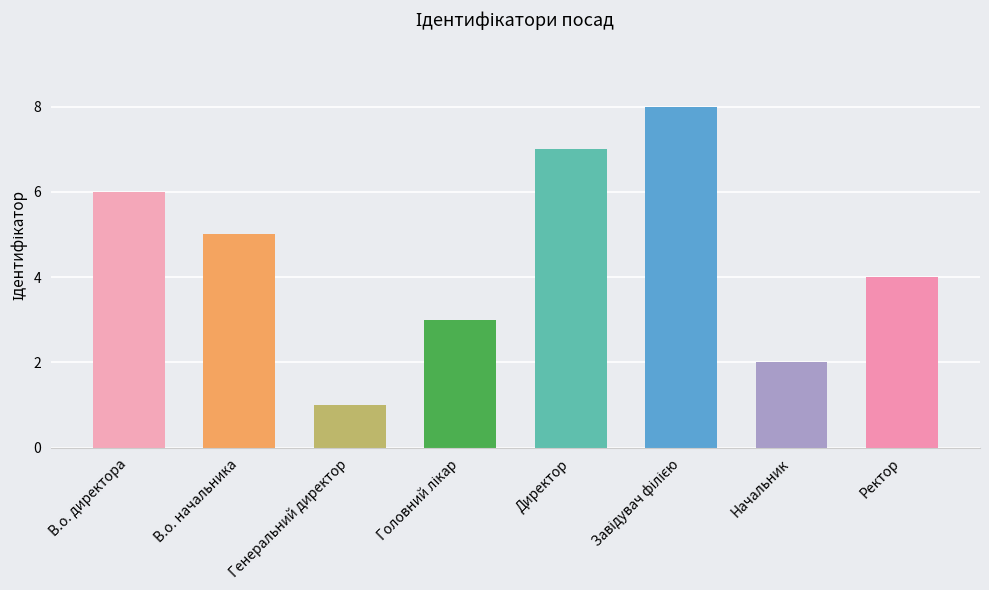

What position from the right is В.о. начальника?

7